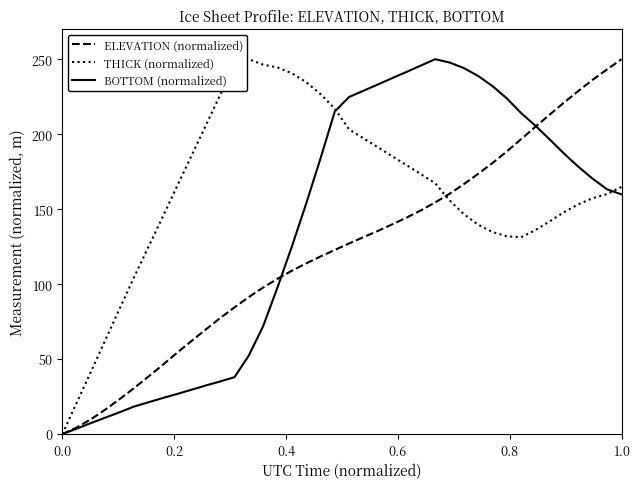

Which series has the largest total across all categories?

THICK (normalized)